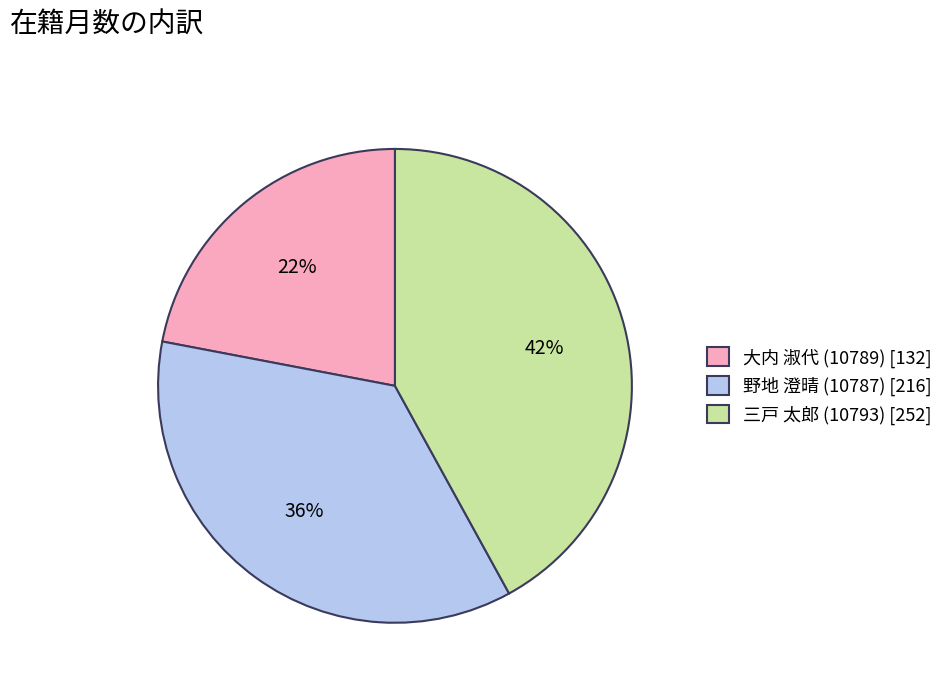

Approximately how many times larger is the value at 三戸 太郎 (10793) compared to 大内 淑代 (10789)?

1.9